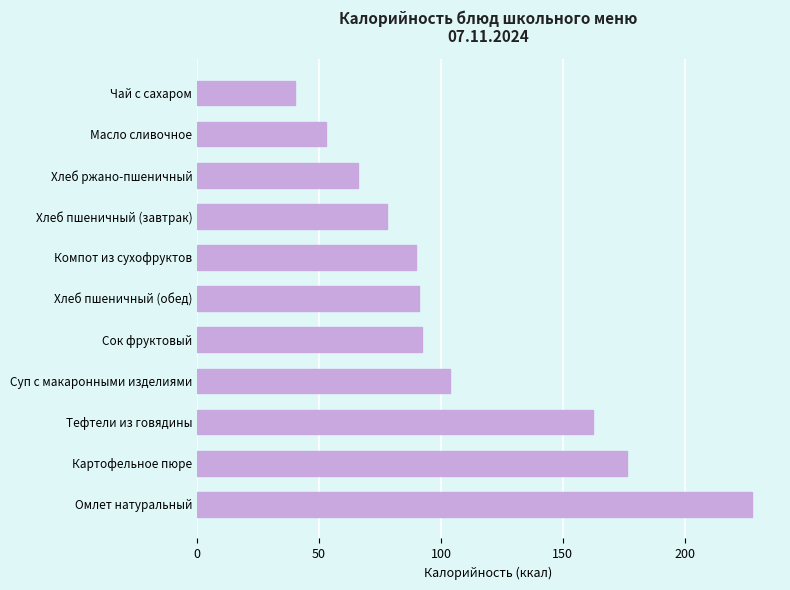

What is the greatest value displayed?

227.7